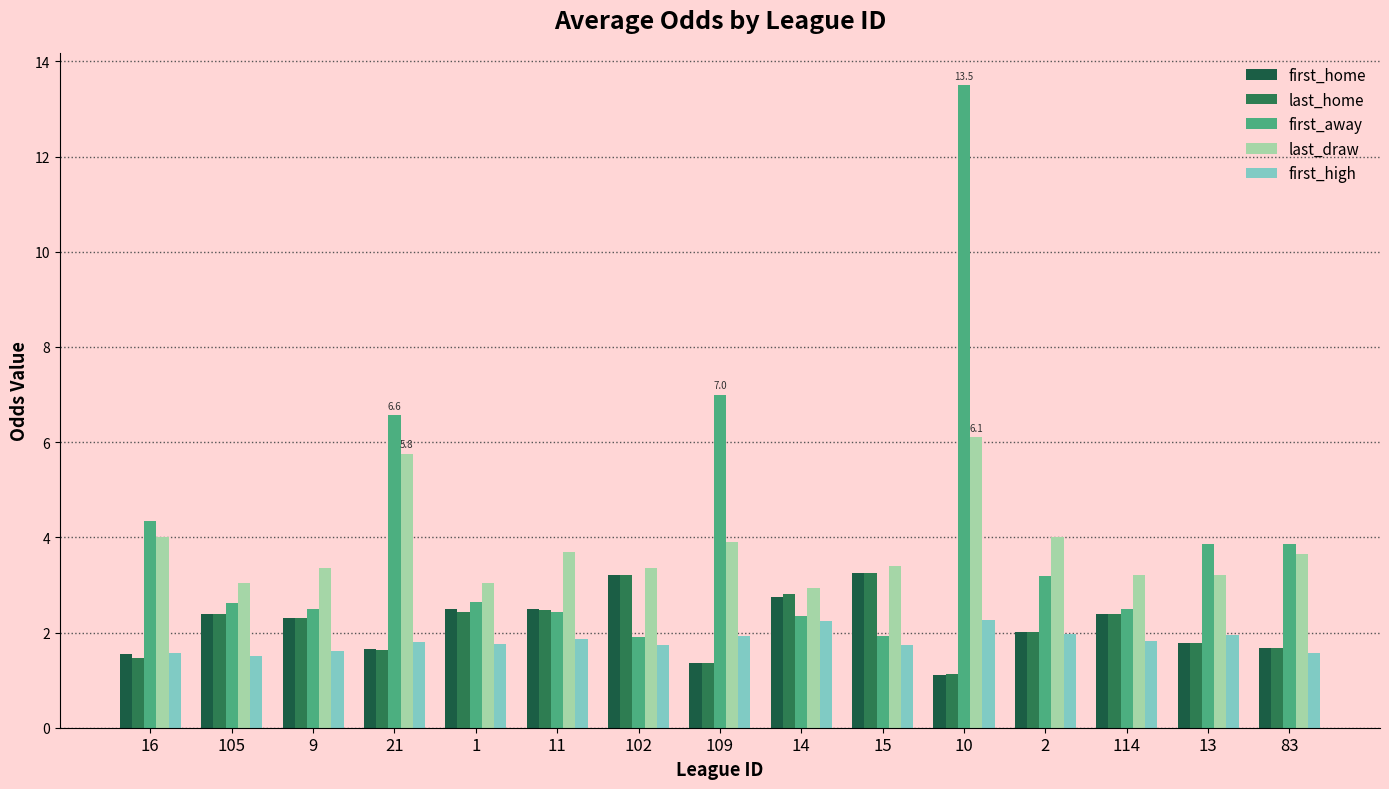

What is the difference between the maximum and second lowest values in the first_away series?

11.6